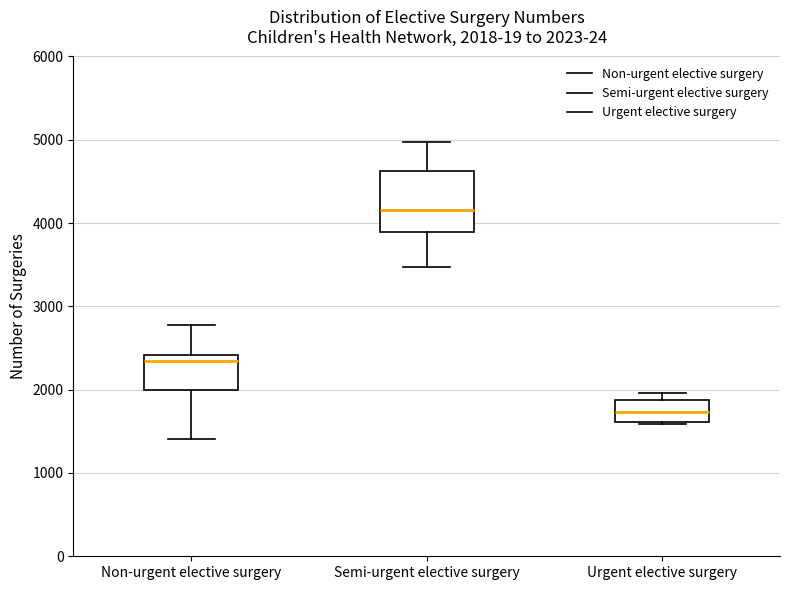

Which box has the lowest median line?

Urgent elective surgery